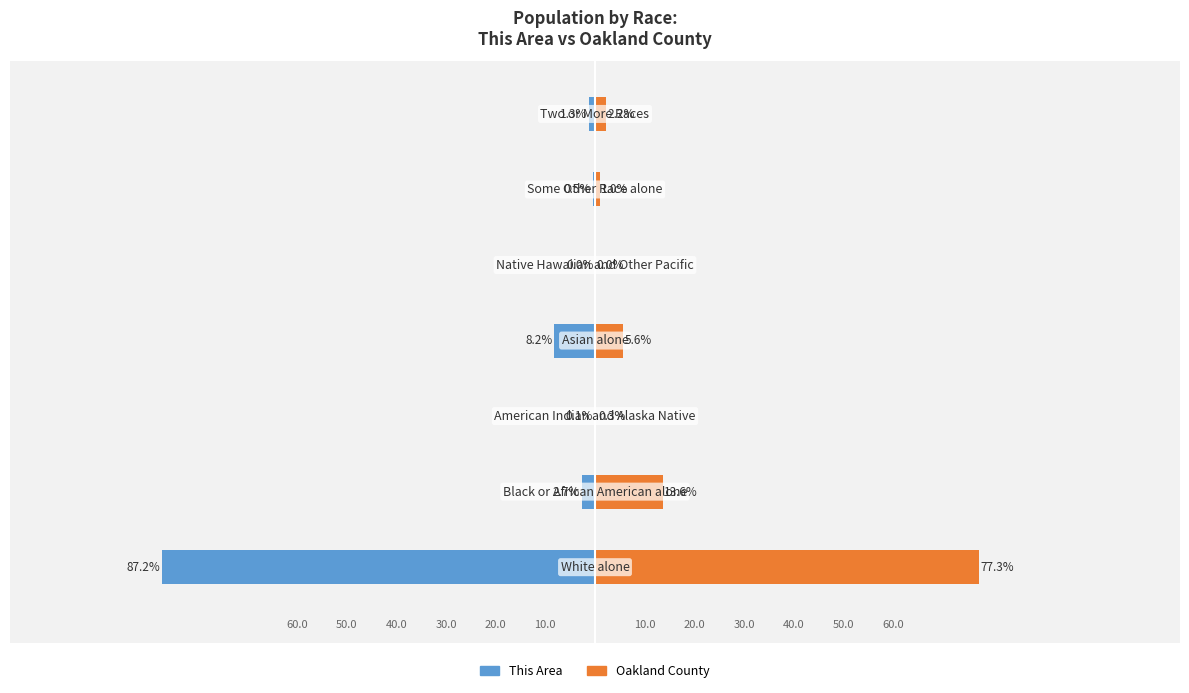

Which has a higher value, 0 or 5?

5